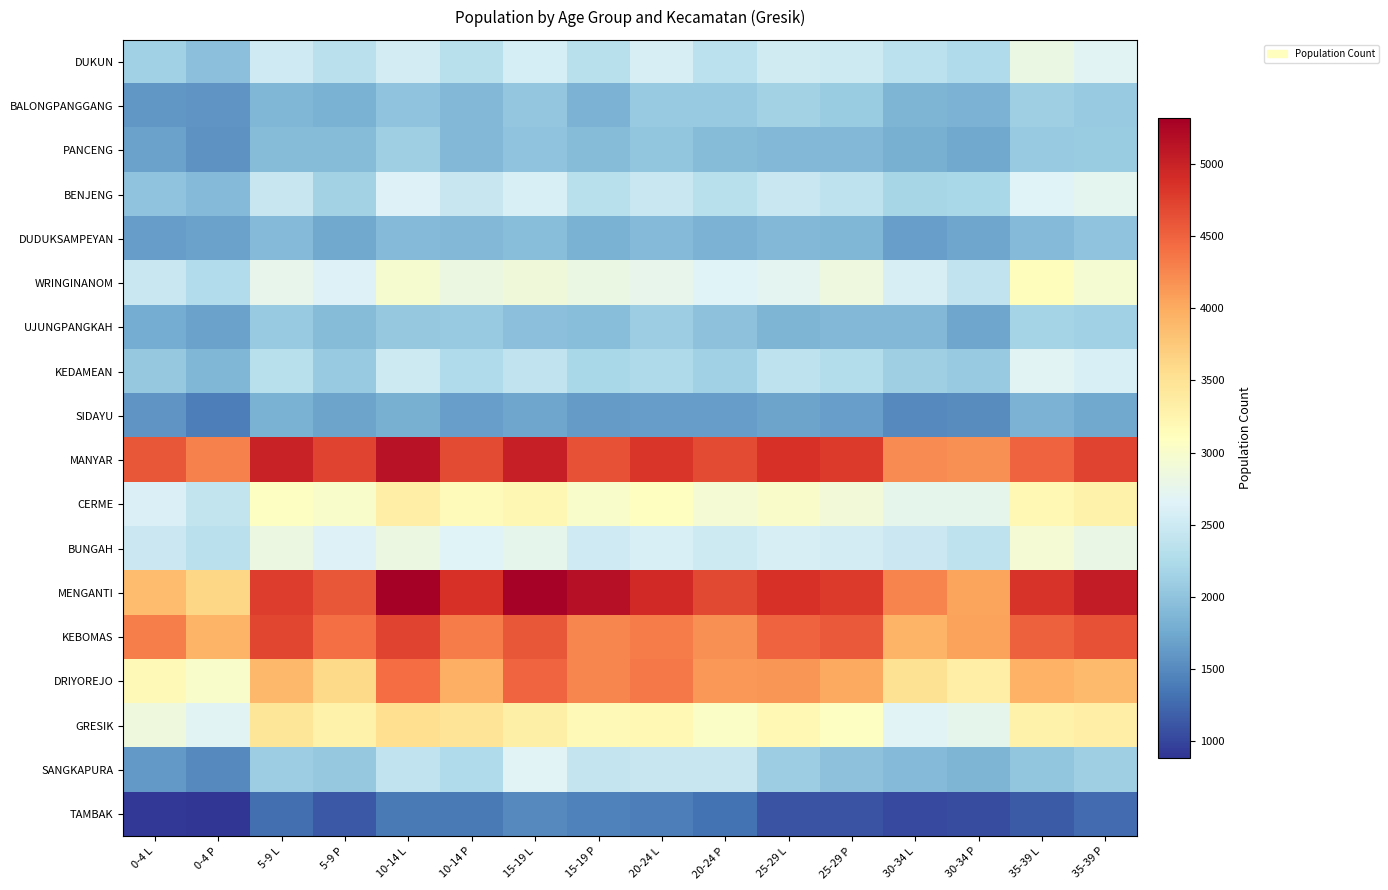

Which series has the largest range (max minus min)?

MENGANTI